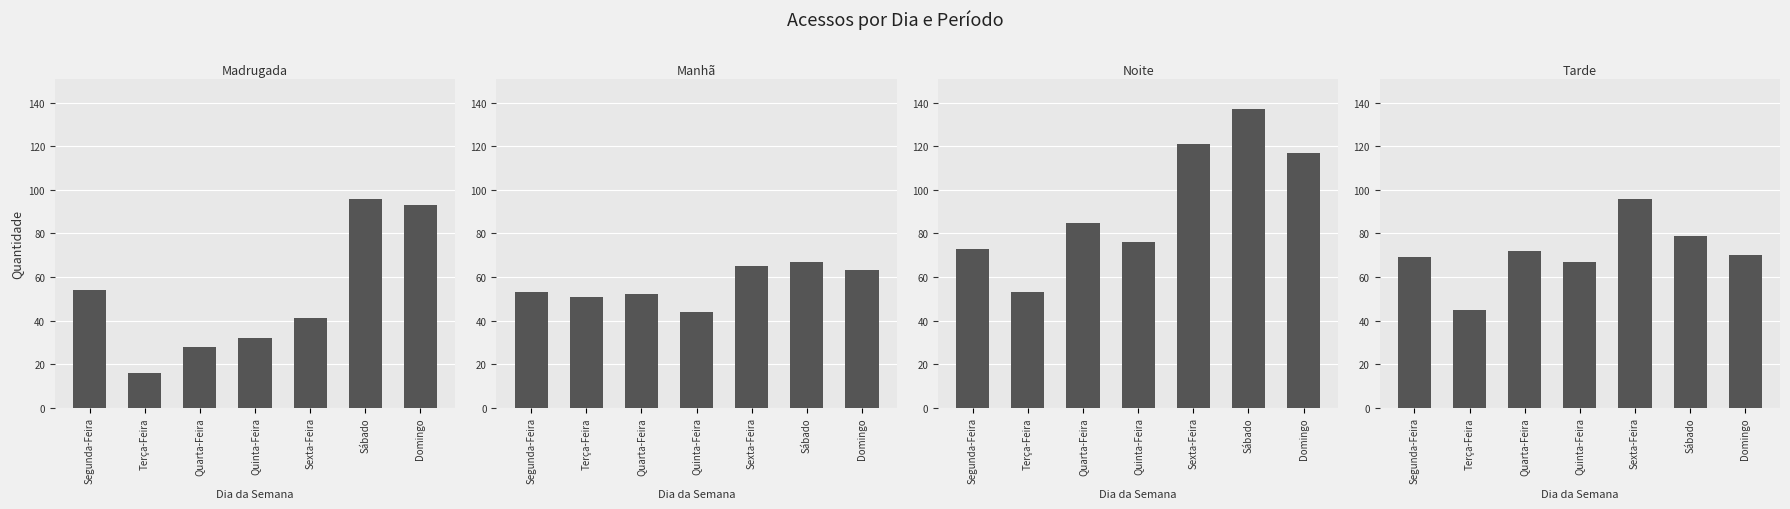

How many data points in Manhã are less than 53?

3